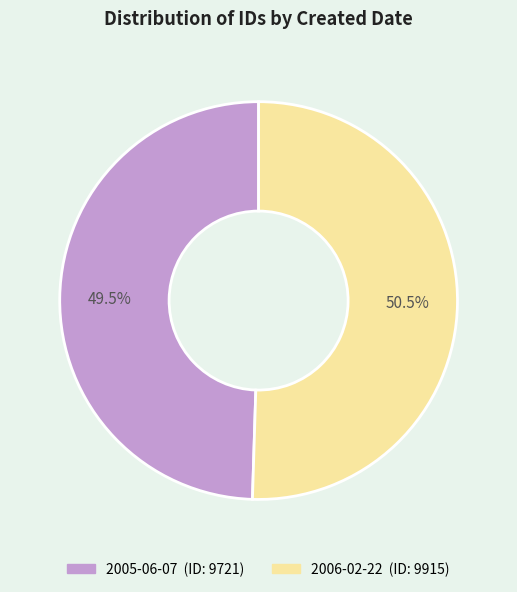

Which has a higher value, 2006-02-22 or 2005-06-07?

2006-02-22